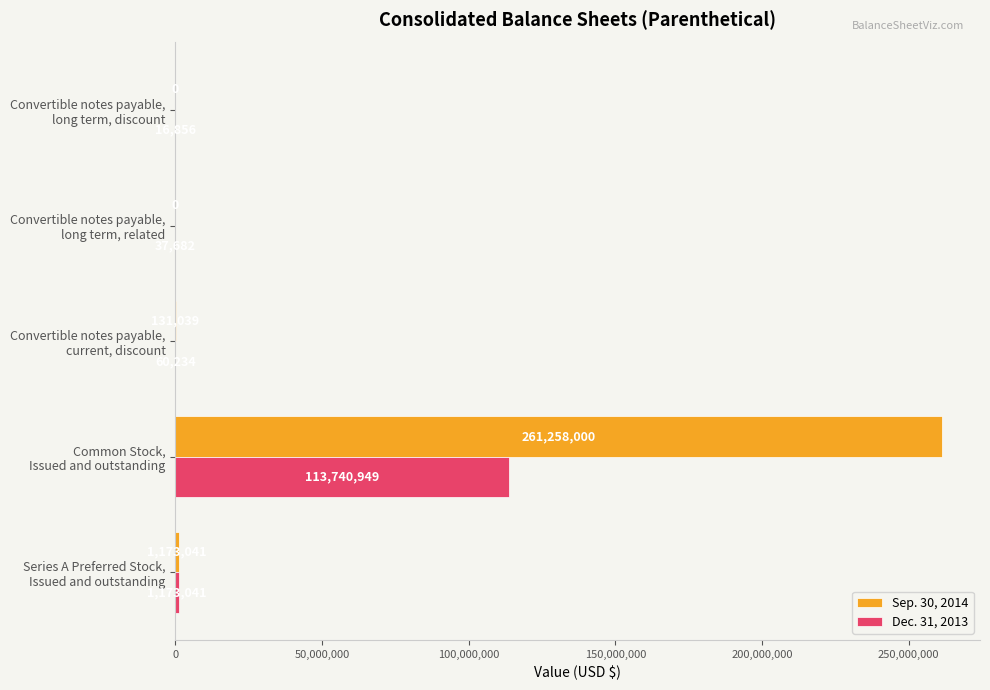

What is the maximum value for Dec. 31, 2013?

113740949